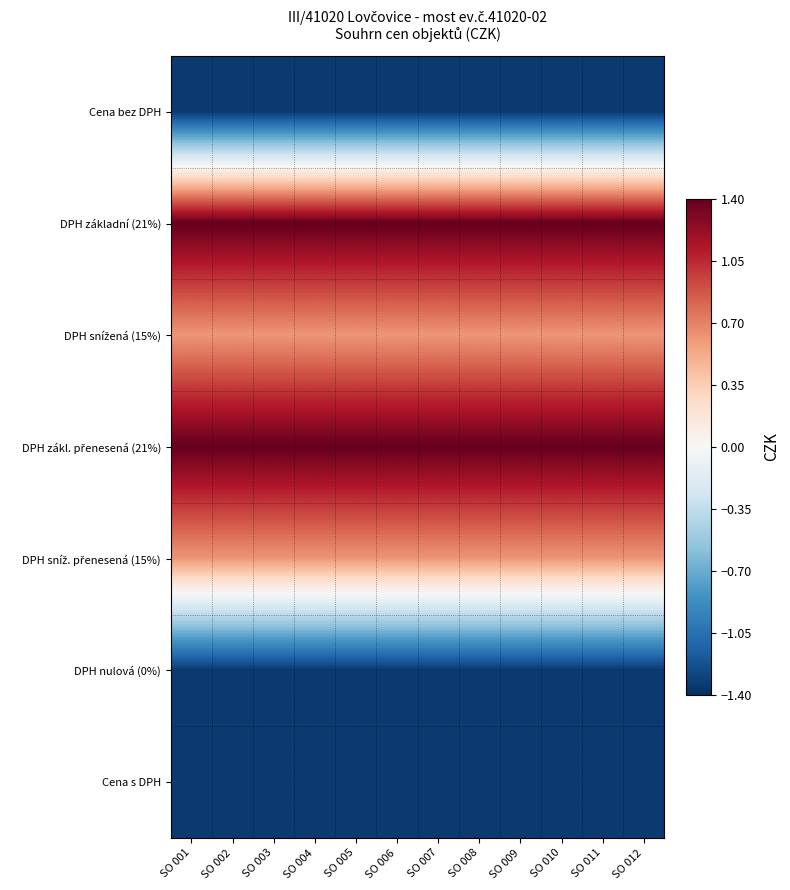

At which category does the chart reach its peak across all series?

SO 001